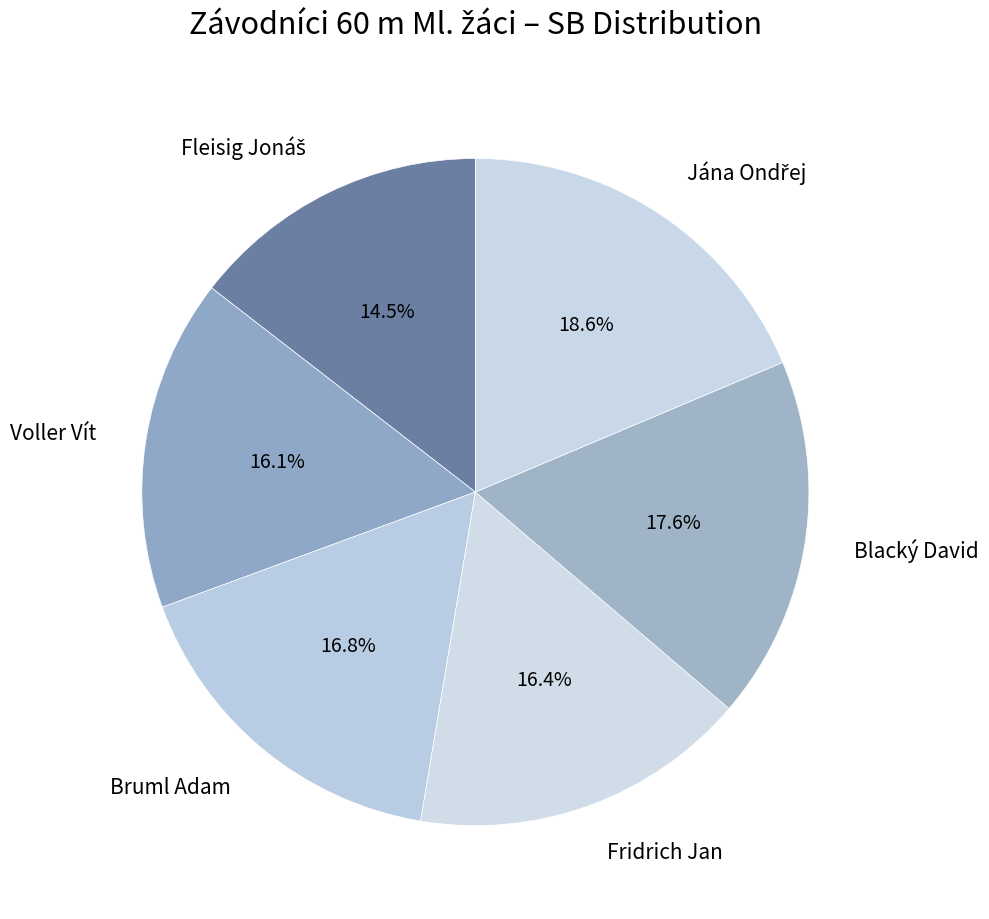

How many slices are in this pie chart?

6